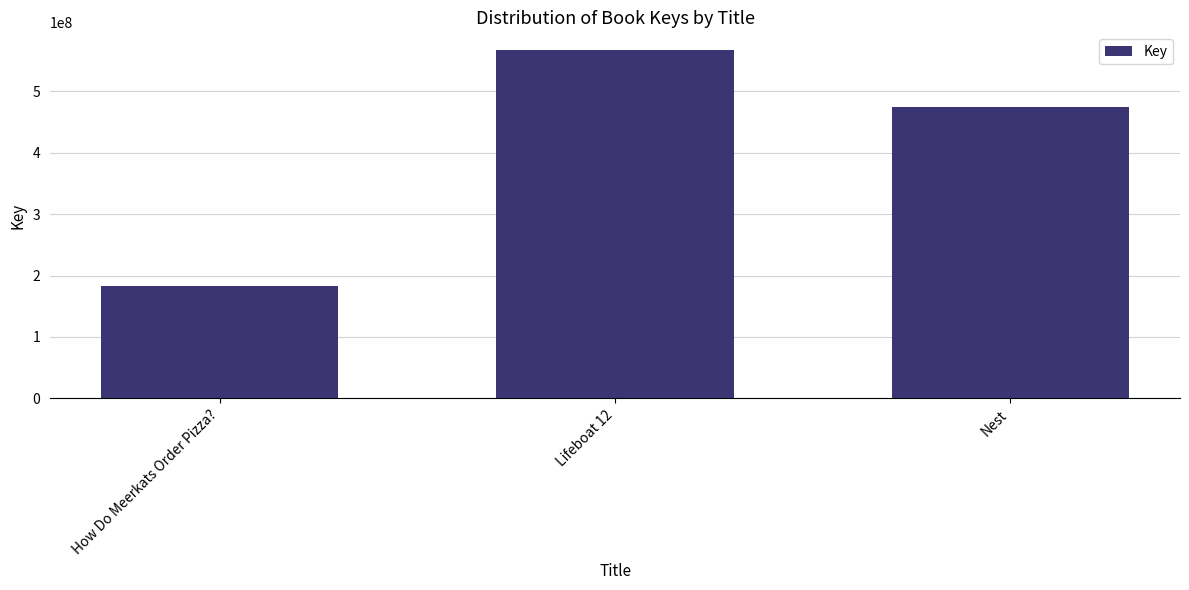

Rank the categories by value from lowest to highest.

How Do Meerkats Order Pizza?, Nest, Lifeboat 12